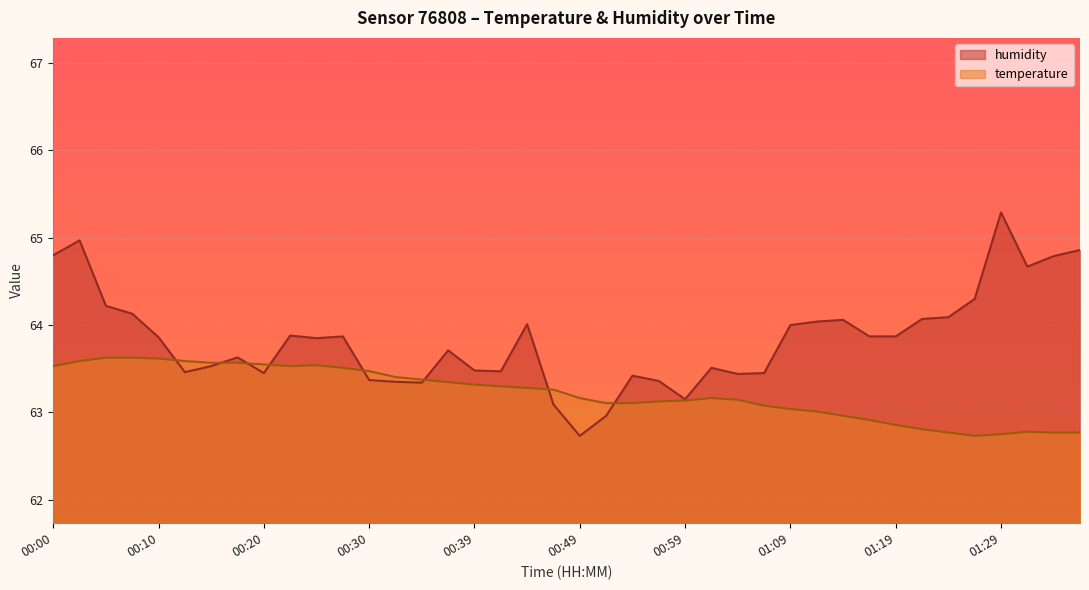

Reading left to right, extract all data points from this chart.

temperature: 00:00=63.5	00:03=63.6	00:05=63.6	00:07=63.6	00:10=63.6	00:12=63.6	00:15=63.6	00:17=63.6	00:20=63.5	00:22=63.5	00:25=63.5	00:27=63.5	00:30=63.5	00:32=63.4	00:35=63.4	00:37=63.3	00:39=63.3	00:42=63.3	00:44=63.3	00:47=63.3	00:49=63.2	00:52=63.1	00:54=63.1	00:57=63.1	00:59=63.1	01:02=63.2	01:04=63.1	01:06=63.1	01:09=63.0	01:11=63.0	01:14=63.0	01:16=62.9	01:19=62.9	01:21=62.8	01:24=62.8	01:26=62.7	01:29=62.7	01:31=62.8	01:33=62.8	01:36=62.8
humidity: 00:00=64.8	00:03=65.0	00:05=64.2	00:07=64.1	00:10=63.9	00:12=63.5	00:15=63.5	00:17=63.6	00:20=63.5	00:22=63.9	00:25=63.9	00:27=63.9	00:30=63.4	00:32=63.4	00:35=63.3	00:37=63.7	00:39=63.5	00:42=63.5	00:44=64.0	00:47=63.1	00:49=62.7	00:52=63.0	00:54=63.4	00:57=63.4	00:59=63.1	01:02=63.5	01:04=63.4	01:06=63.5	01:09=64.0	01:11=64.0	01:14=64.1	01:16=63.9	01:19=63.9	01:21=64.1	01:24=64.1	01:26=64.3	01:29=65.3	01:31=64.7	01:33=64.8	01:36=64.9